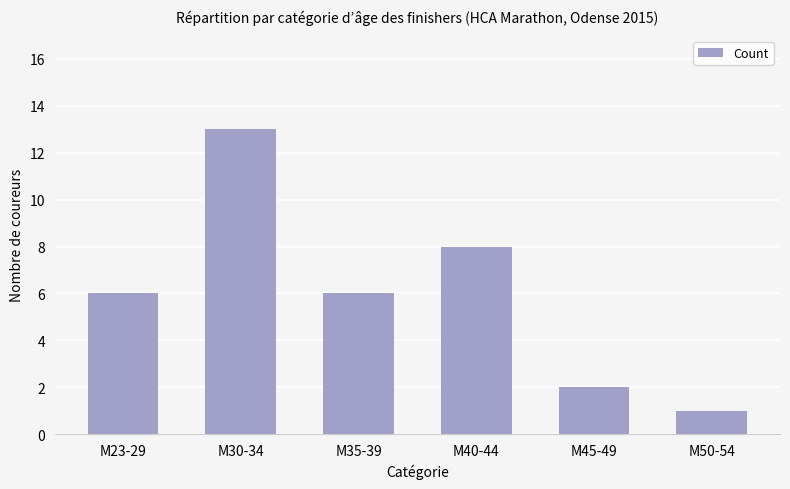

What is the change in value from M35-39 to M50-54?

-5